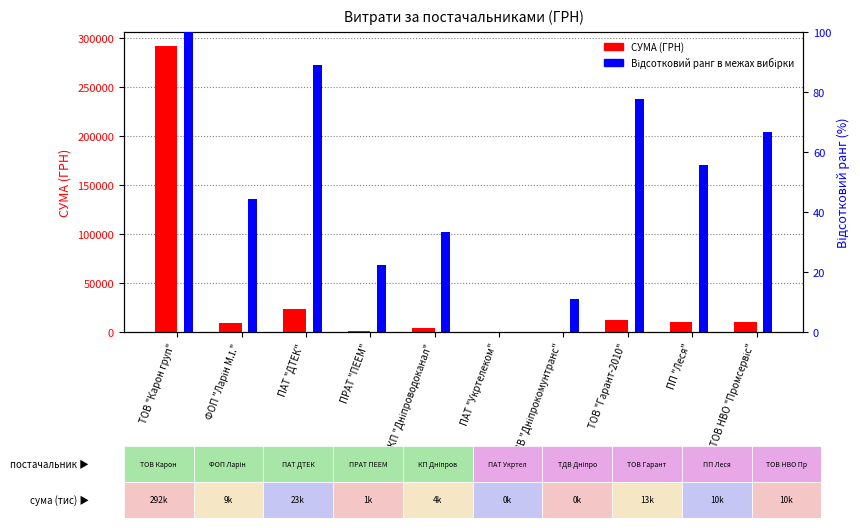

What is the average value of the Відсотковий ранг series?

50.0